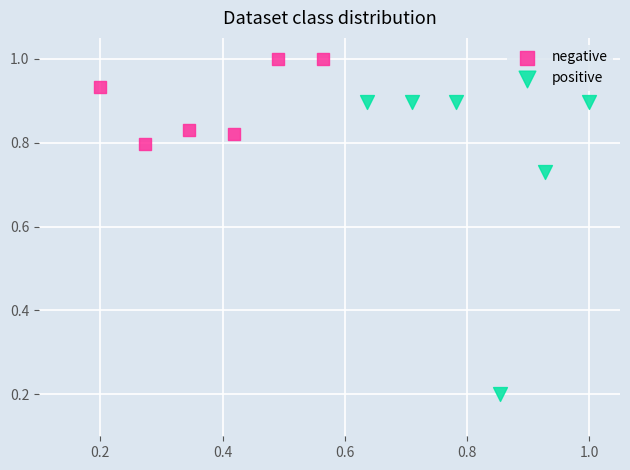

Which series has the widest spread of Y values?

positive